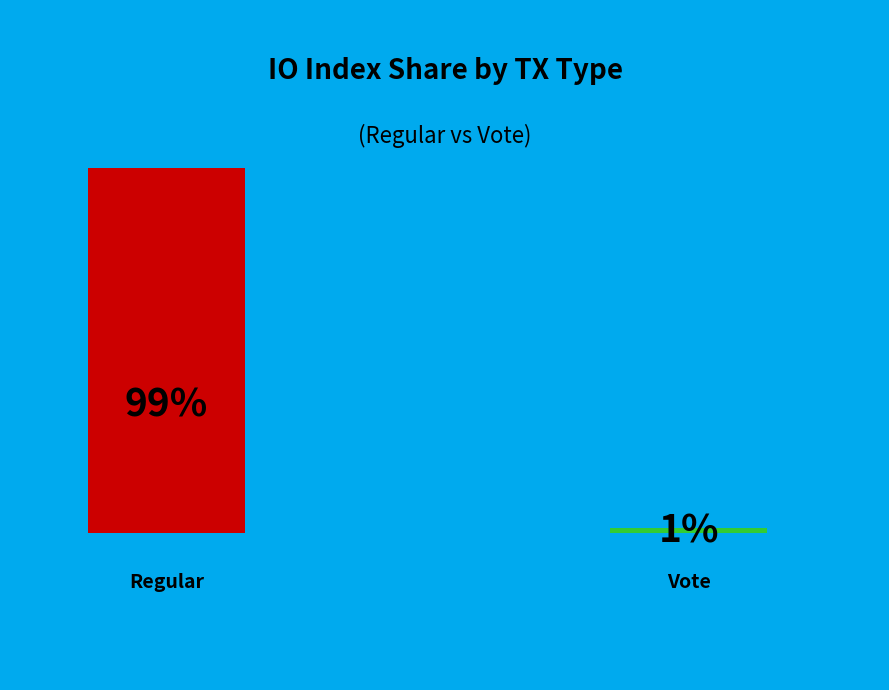

The Regular slice represents 92% of the pie. True or false?

False